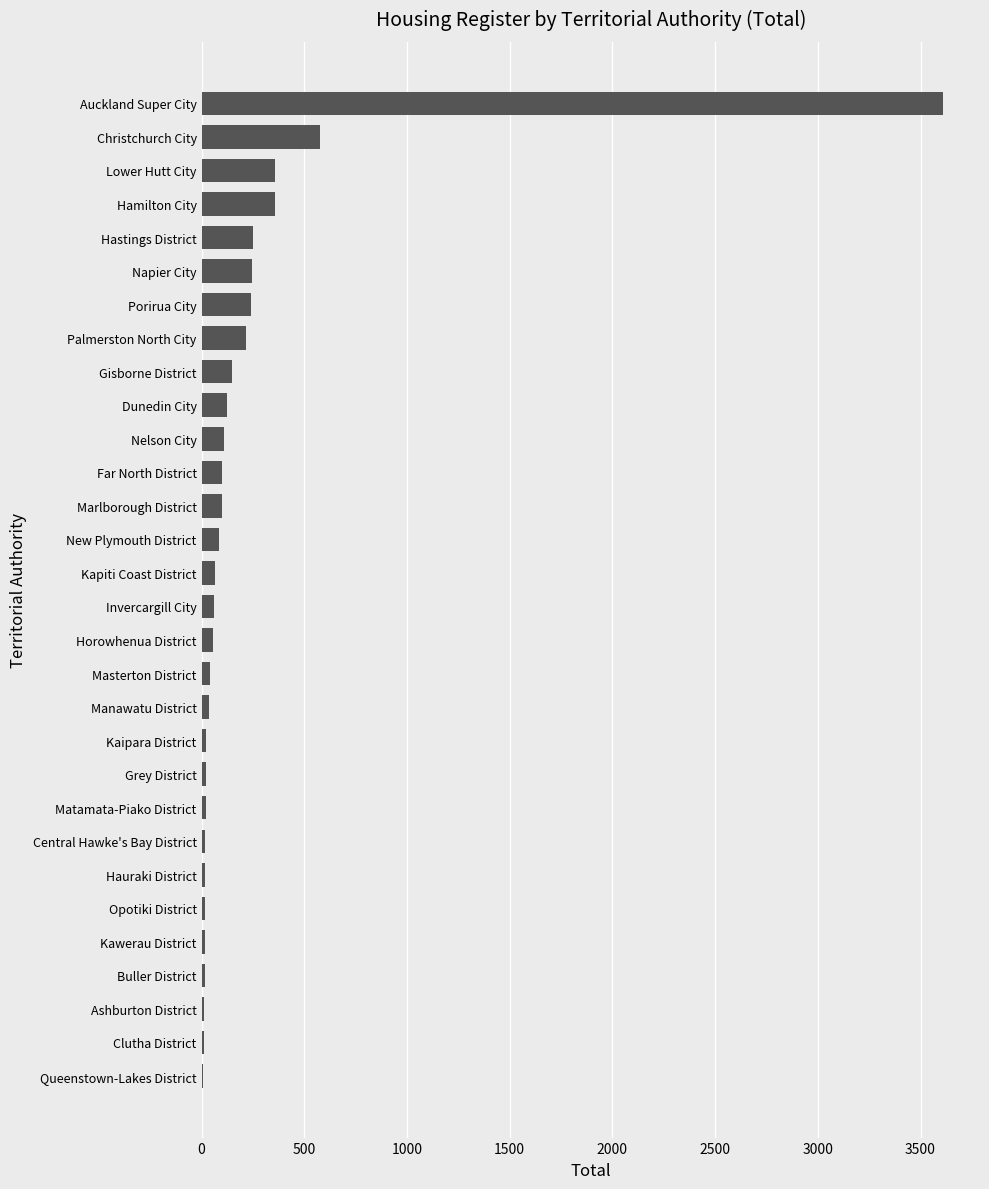

The chart shows a value of 3609 at Auckland Super City. True or false?

True